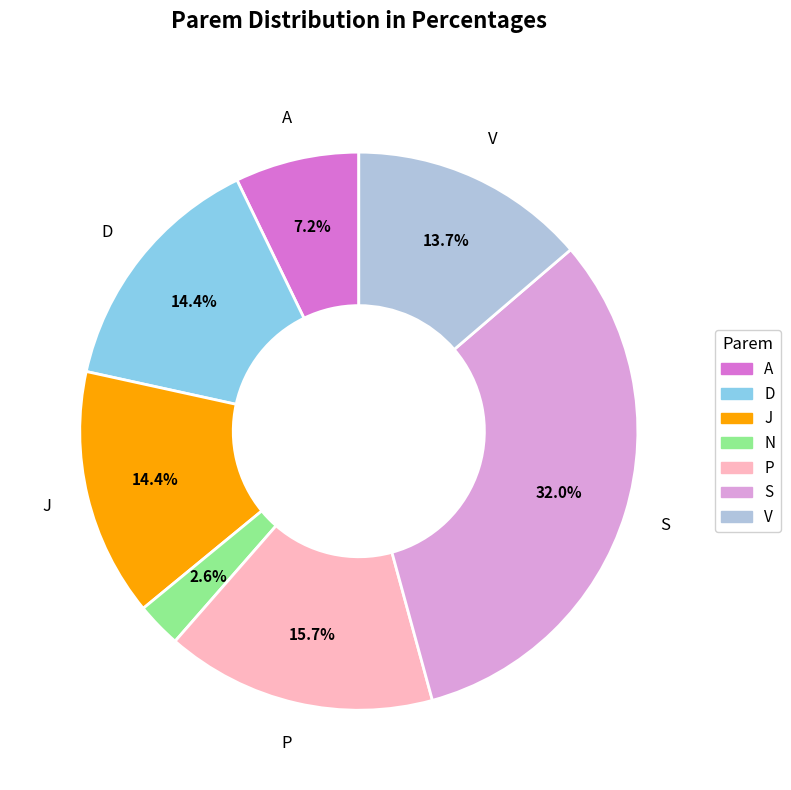

How many segments does this pie chart have?

7